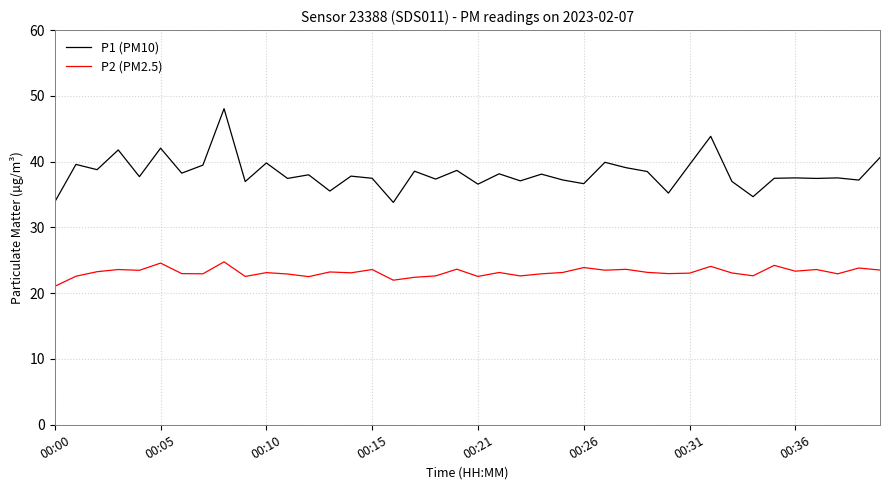

Which series has the widest spread of values?

P1 (PM10)